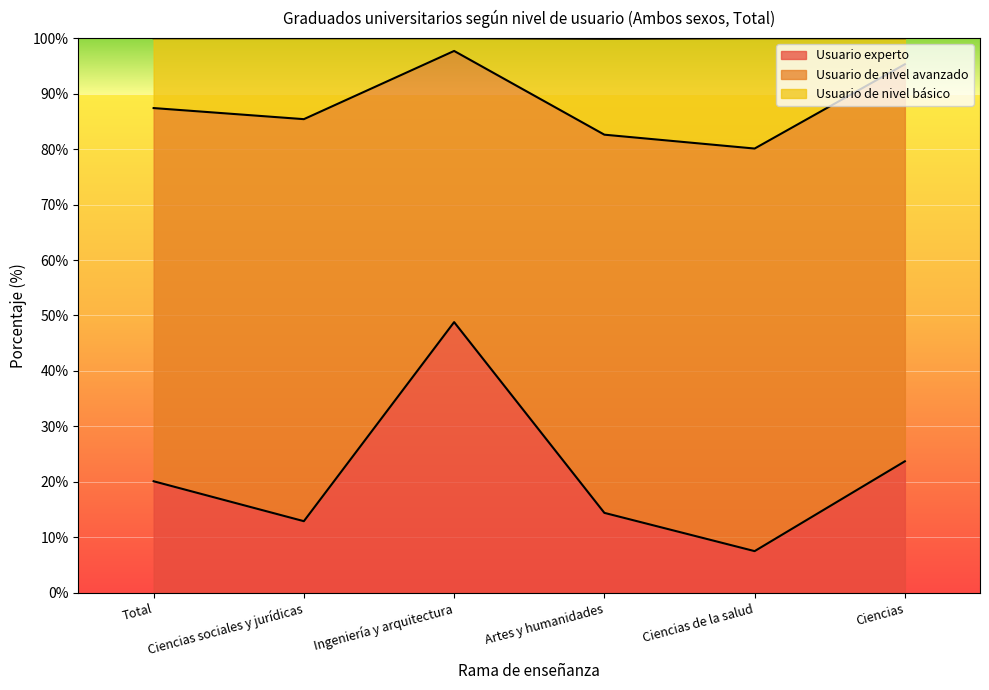

At which category does the chart reach its peak across all series?

Ingeniería y arquitectura